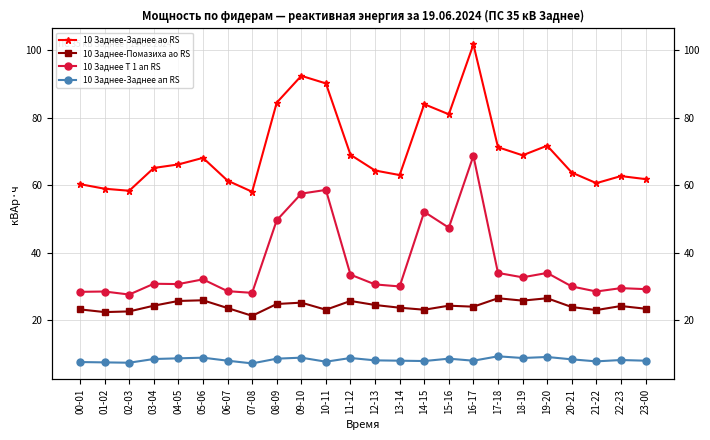

The 10 Заднее-Заднее ао RS series shows 64.3 at 12-13. True or false?

True